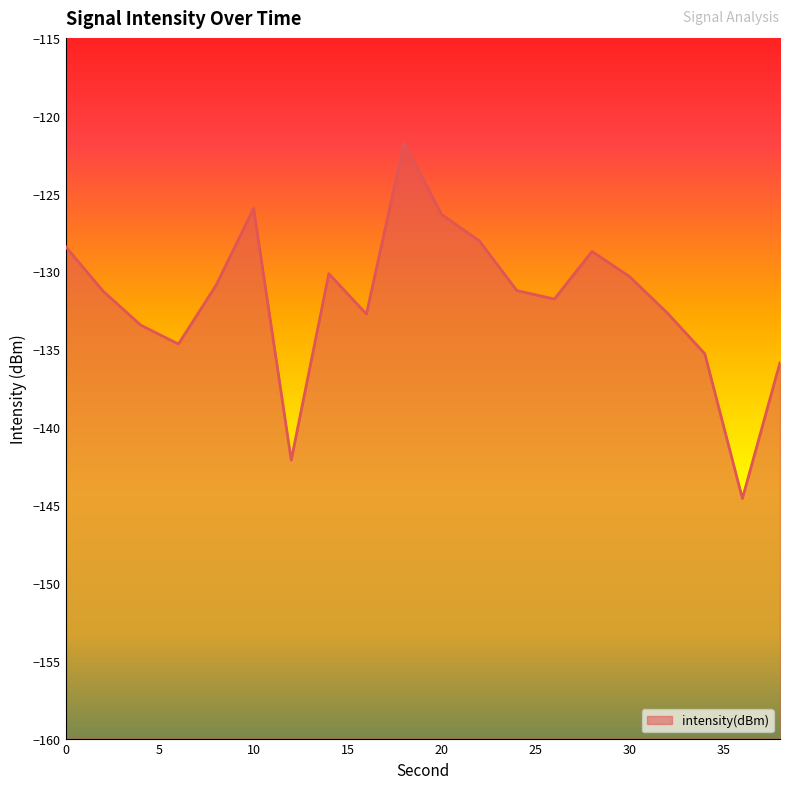

Does the chart display data point markers on the line(s)?

No